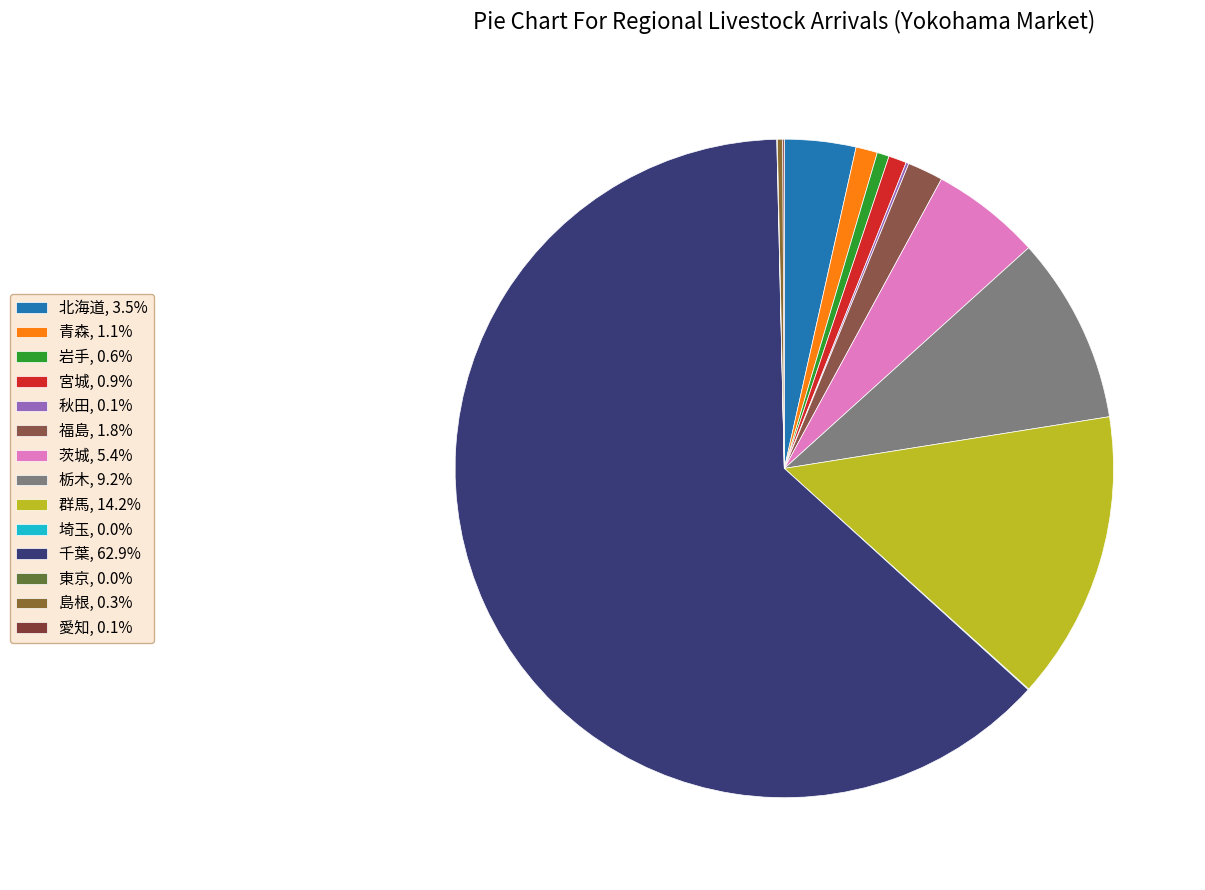

How many segments does this pie chart have?

14